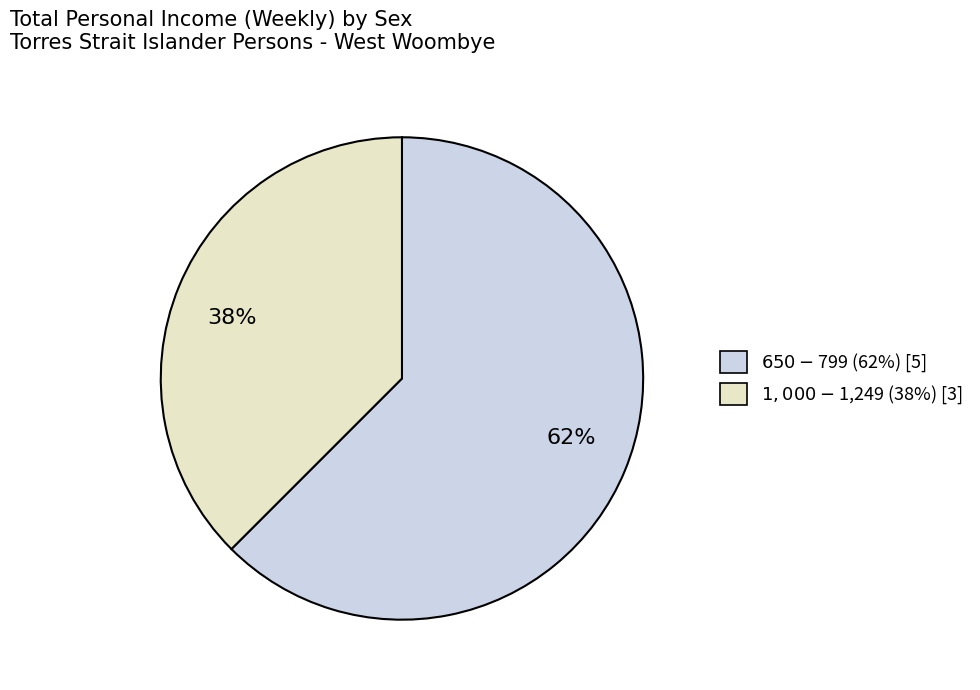

To the nearest percent, what is the average slice percentage?

50%